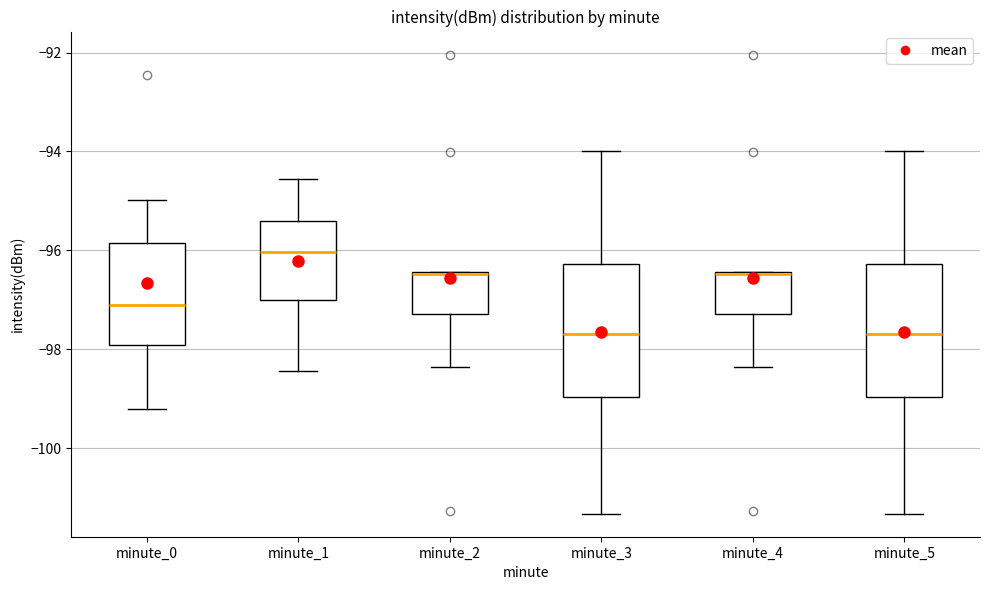

Reading left to right, read every box against the y-axis: the position of its median line, the range the box covers, and the ends of its whiskers. The values are not printed on the chart, so give them approximately, as read against the axis.

minute_0: median -97.2, box -98.0 to -95.8, whiskers -99.2 to -95.0
minute_1: median -96.0, box -97.0 to -95.4, whiskers -98.4 to -94.6
minute_2: median -96.4, box -97.2 to -96.4, whiskers -98.4 to -96.4
minute_3: median -97.6, box -99.0 to -96.2, whiskers -101.4 to -94.0
minute_4: median -96.4, box -97.2 to -96.4, whiskers -98.4 to -96.4
minute_5: median -97.6, box -99.0 to -96.2, whiskers -101.4 to -94.0